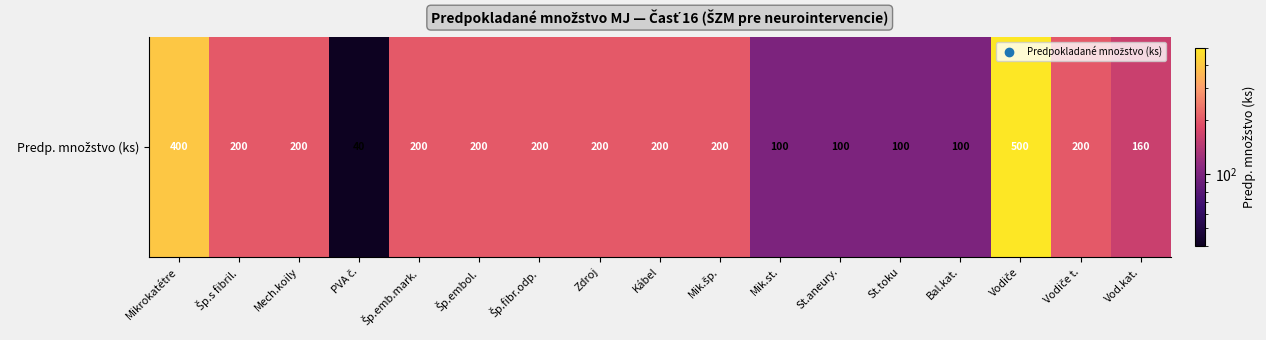

What is the change in value from Kábel to Vod.kat.?

-40